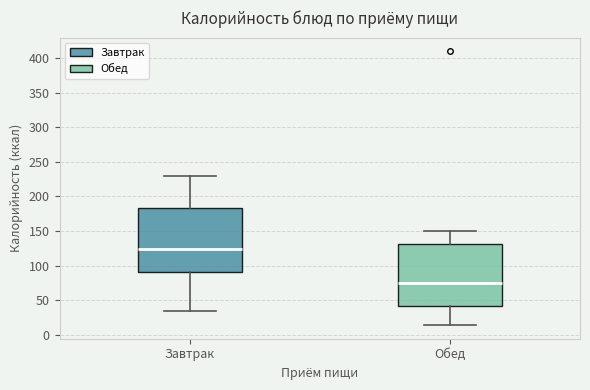

Reading left to right, transcribe this box plot: for each box, give where its median line is, the range the box spans, and where its two whiskers end, as read against the y-axis. The values are not printed on the chart, so give them approximately, as read against the axis.

Завтрак: median 125, box 90 to 185, whiskers 35 to 230
Обед: median 75, box 40 to 130, whiskers 15 to 150